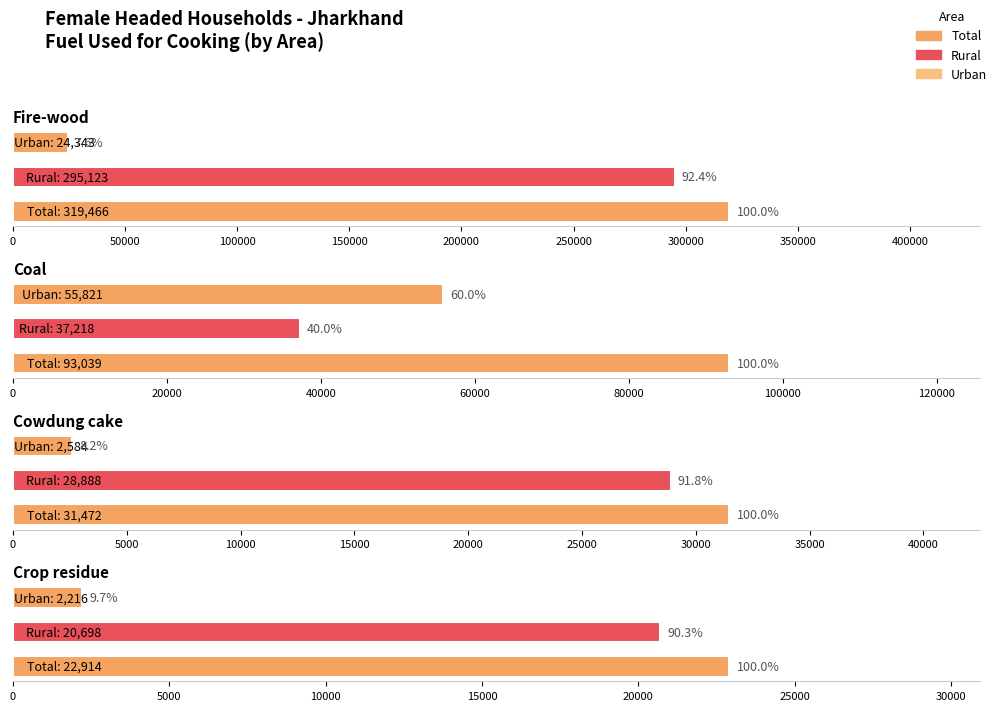

What is the average value of the Crop residue series?

15276